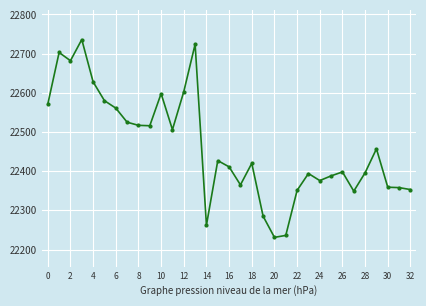

What is the sum of all values?

741266